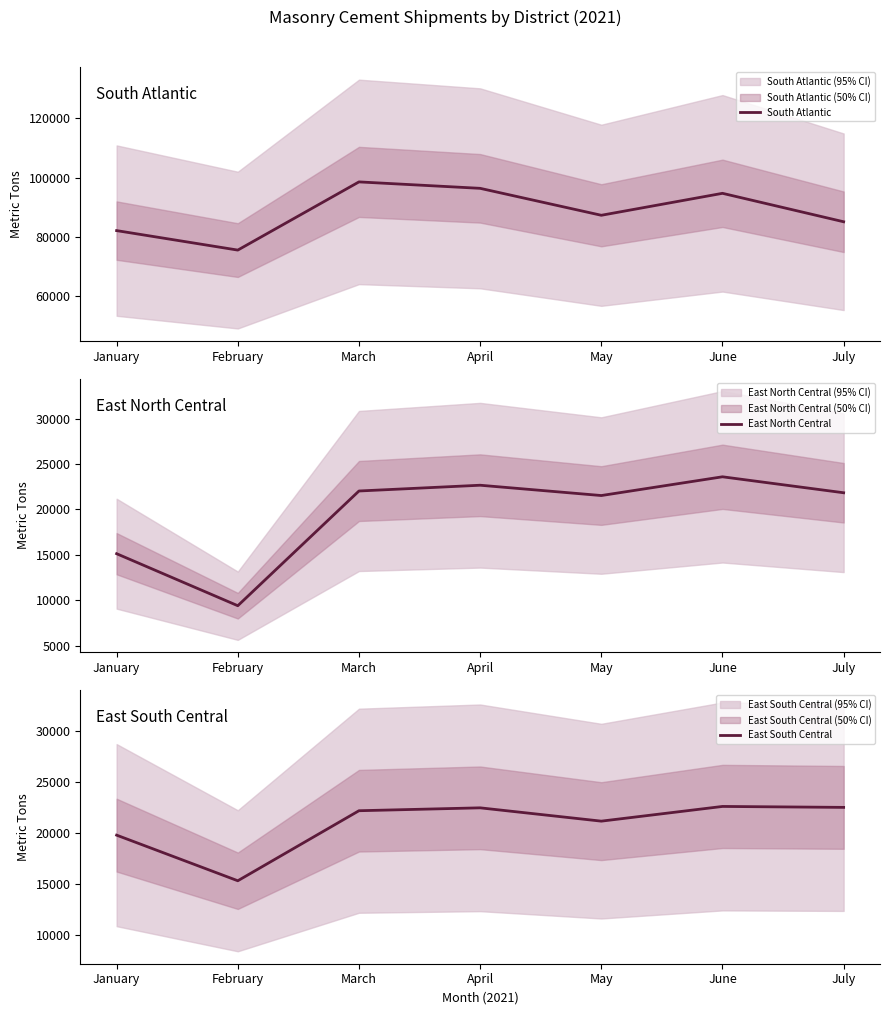

Reading left to right, list all the values displayed in this chart.

South Atlantic: January=82135	February=75559	March=98571	April=96400	May=87307	June=94717	July=85118
East North Central: January=15125	February=9398	March=22027	April=22662	May=21527	June=23591	July=21833
East South Central: January=19781	February=15321	March=22168	April=22451	May=21149	June=22587	July=22495